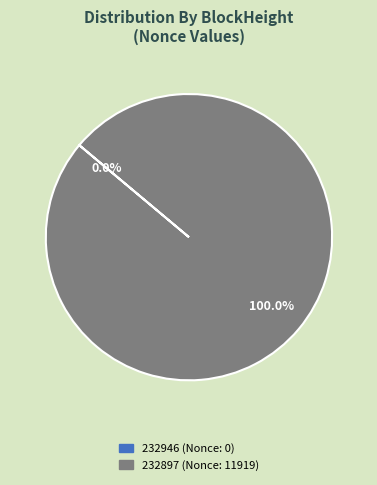

Does 232897 represent more than half of the total?

Yes